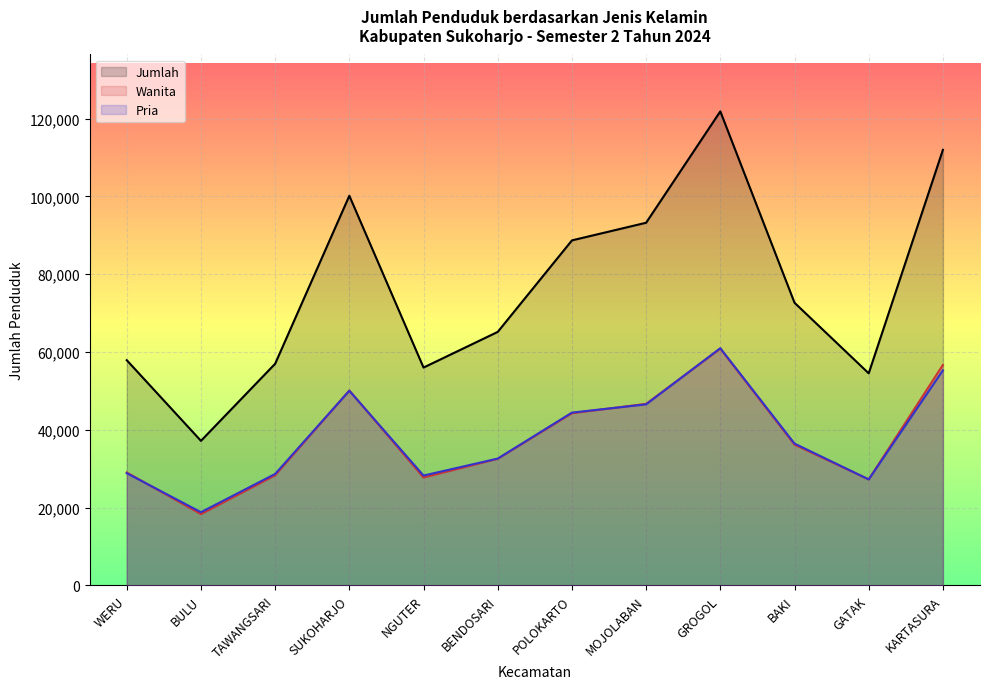

True or false: Wanita and Jumlah cross at least once.

False